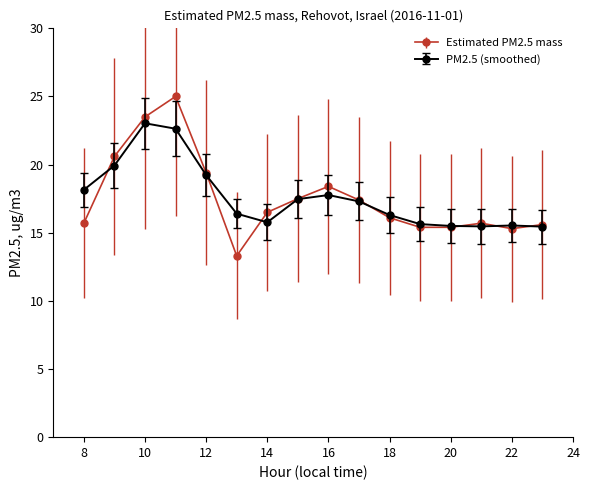

Is this an area chart (filled region under the line)?

No